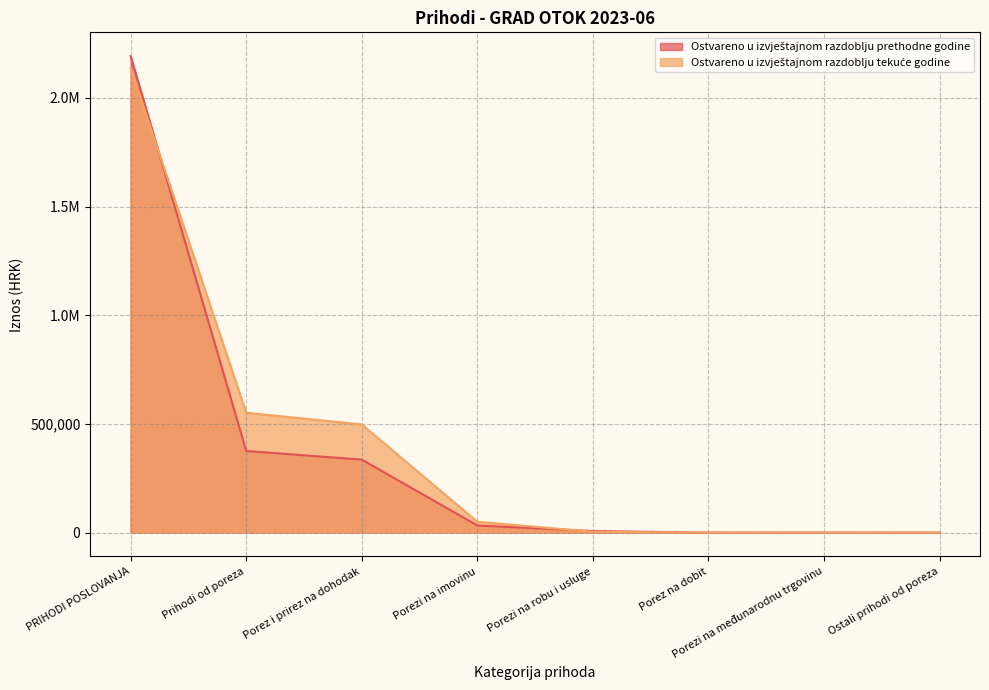

The value of Ostvareno u izvještajnom razdoblju tekuće godine at Ostali prihodi od poreza is 0.0. True or false?

True